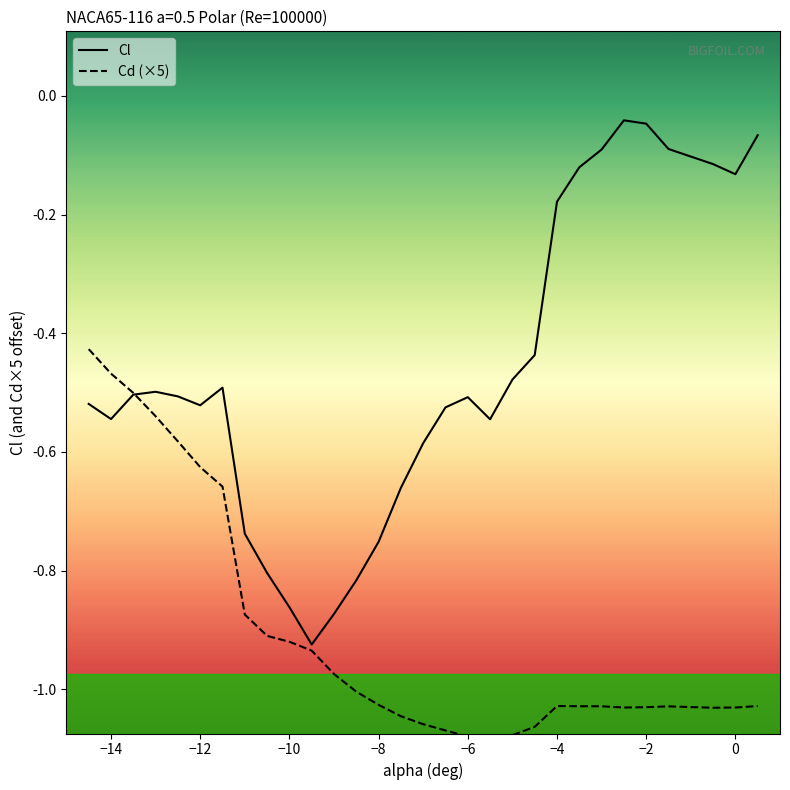

Is it true that Cl equals -0.3 at −8?

False